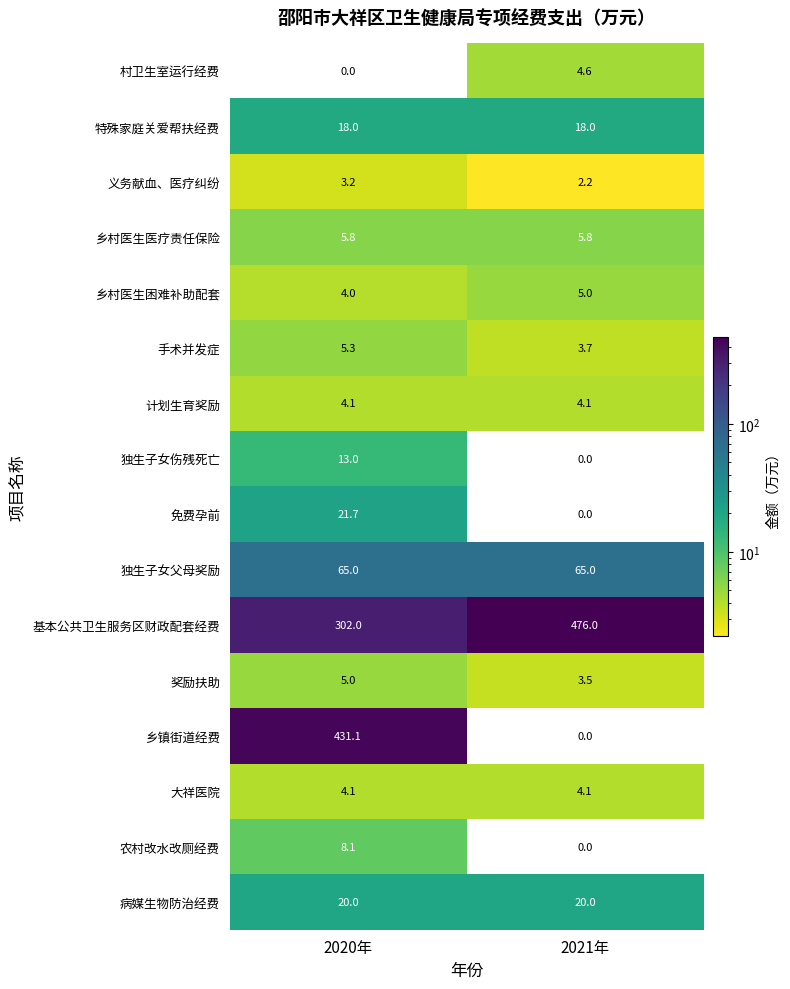

What is the total value across all series at 2021年?

612.0